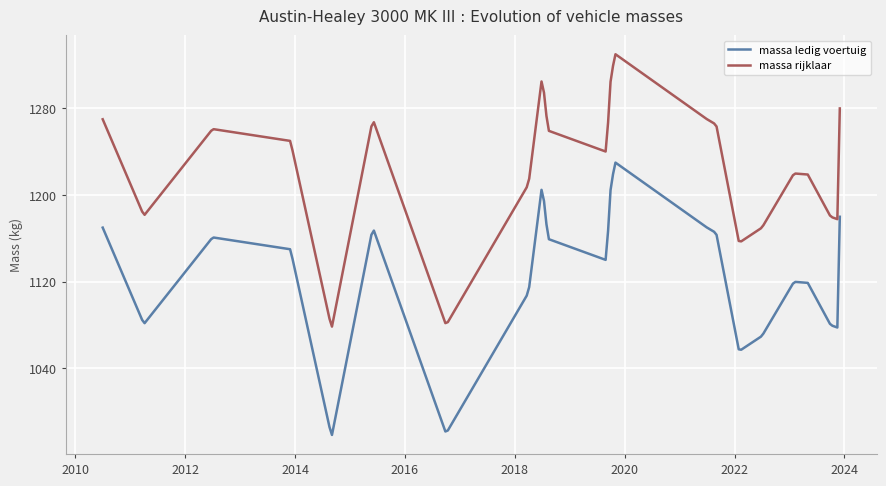

Rank the series by their maximum value, from highest to lowest.

massa rijklaar, massa ledig voertuig